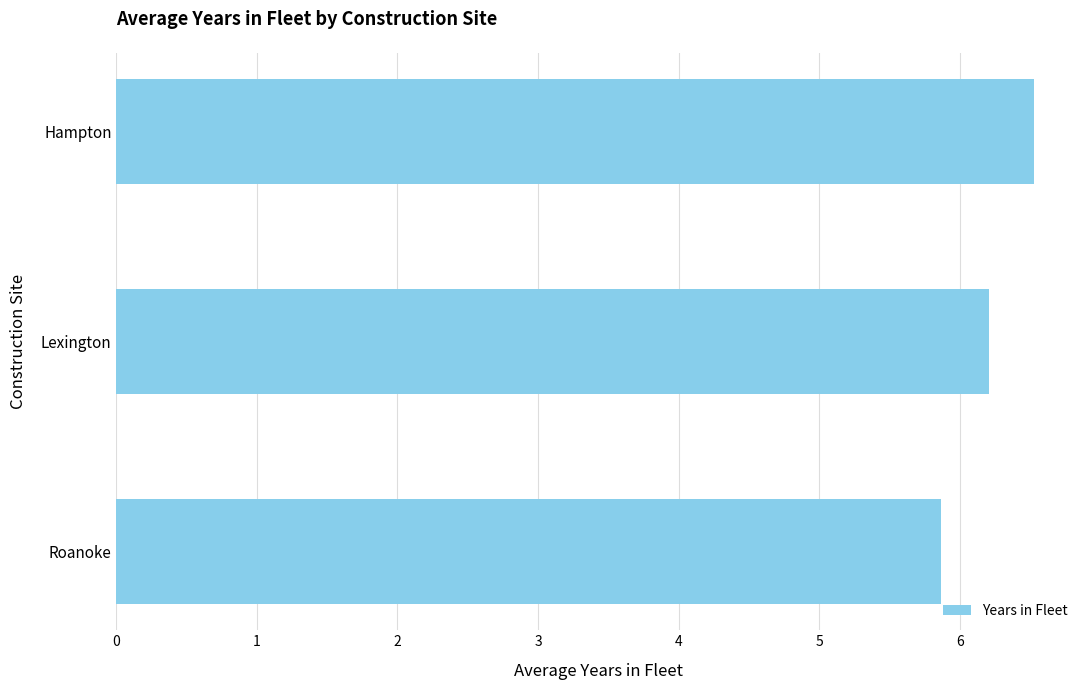

Reading top to bottom, transcribe all the data shown in this chart.

Hampton=6.5	Lexington=6.2	Roanoke=5.9